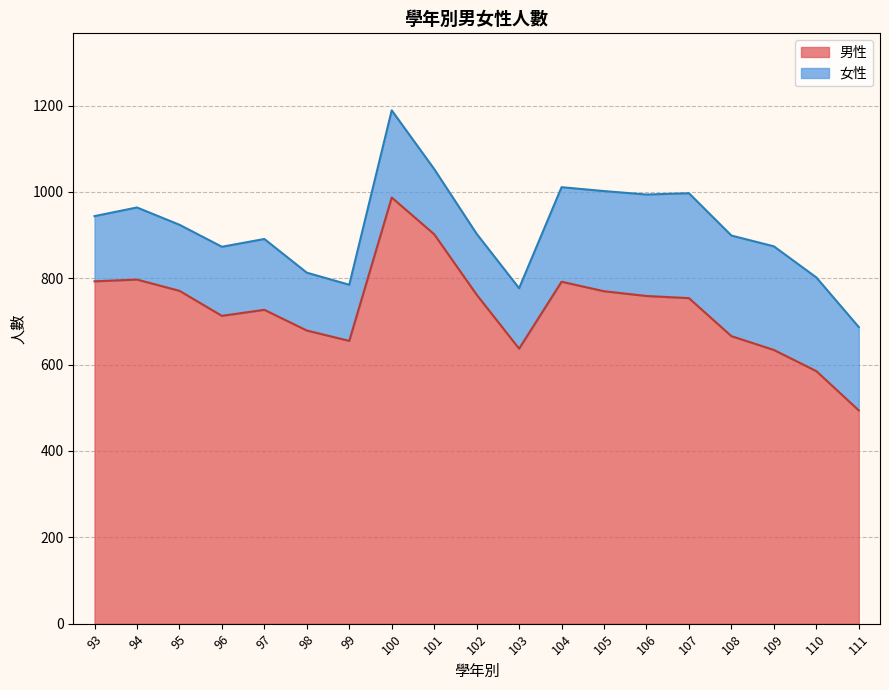

Between 98 and 106, which is larger?

106